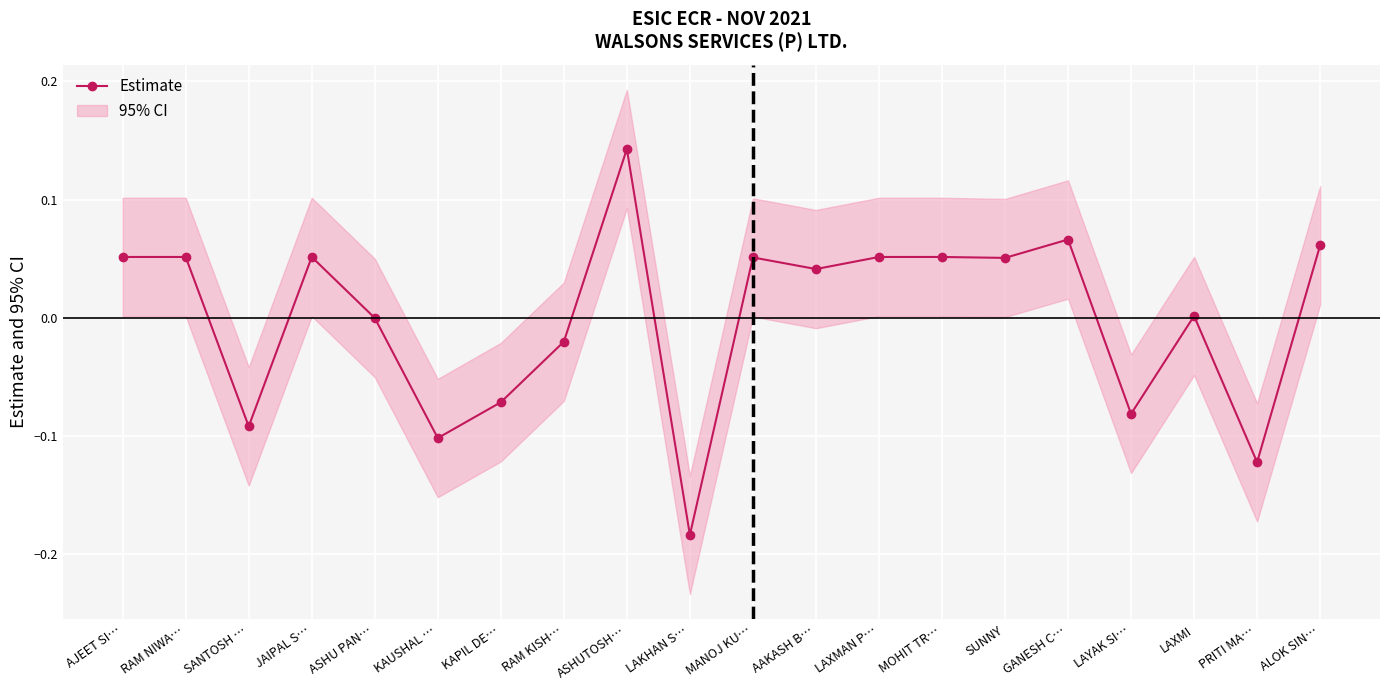

Reading left to right, what are all the values shown in this chart?

AJEET SI…=0.1	RAM NIWA…=0.1	SANTOSH …=-0.1	JAIPAL S…=0.1	ASHU PAN…=-0.0	KAUSHAL …=-0.1	KAPIL DE…=-0.1	RAM KISH…=-0.0	ASHUTOSH…=0.1	LAKHAN S…=-0.2	MANOJ KU…=0.1	AAKASH B…=0.0	LAXMAN P…=0.1	MOHIT TR…=0.1	SUNNY=0.1	GANESH C…=0.1	LAYAK SI…=-0.1	LAXMI=0.0	PRITI MA…=-0.1	ALOK SIN…=0.1